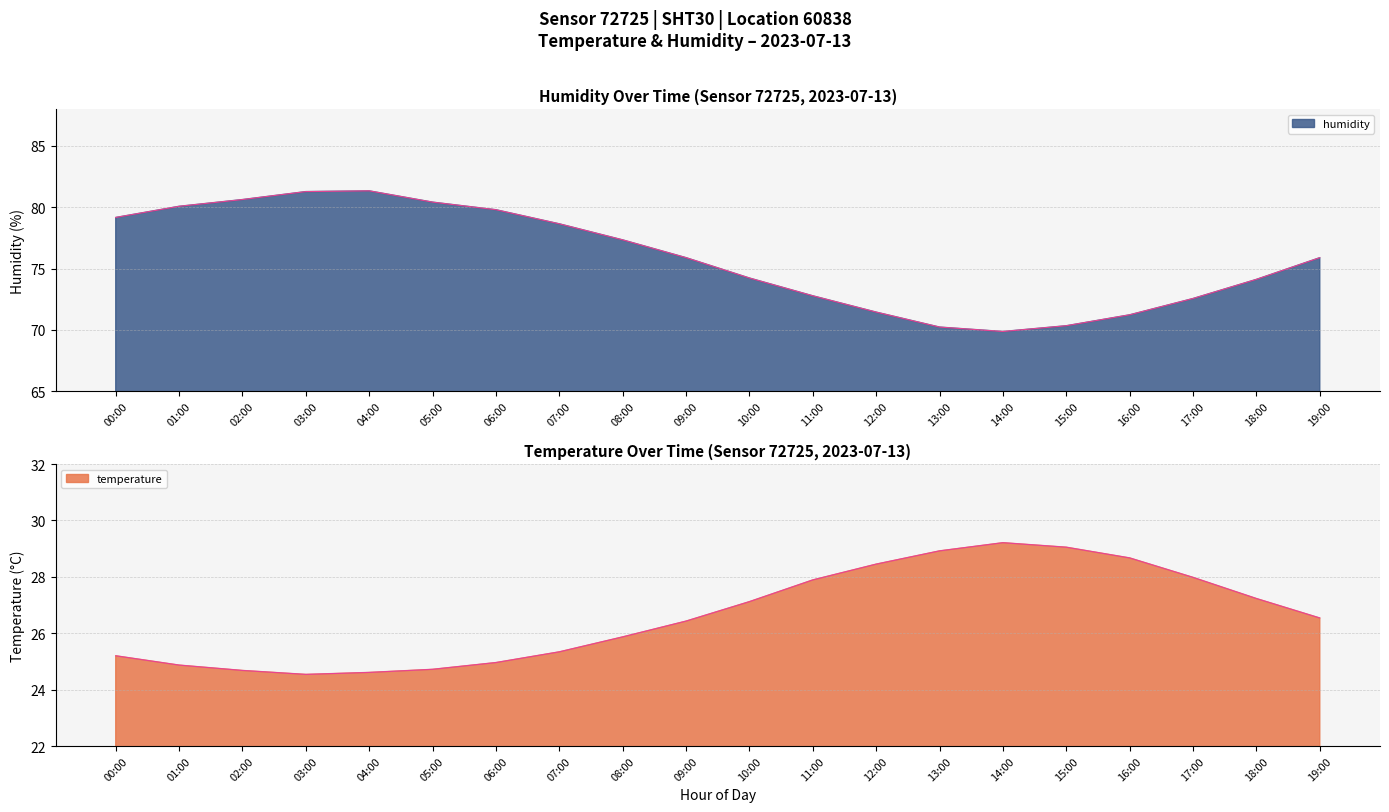

Reading left to right, list all the values displayed in this chart.

temperature: 00:00=25.2	01:00=24.9	02:00=24.7	03:00=24.5	04:00=24.6	05:00=24.7	06:00=25.0	07:00=25.3	08:00=25.9	09:00=26.4	10:00=27.1	11:00=27.9	12:00=28.4	13:00=28.9	14:00=29.2	15:00=29.1	16:00=28.7	17:00=28.0	18:00=27.2	19:00=26.5
humidity: 00:00=79.2	01:00=80.1	02:00=80.6	03:00=81.3	04:00=81.3	05:00=80.4	06:00=79.8	07:00=78.7	08:00=77.3	09:00=75.9	10:00=74.2	11:00=72.8	12:00=71.5	13:00=70.2	14:00=69.9	15:00=70.3	16:00=71.2	17:00=72.6	18:00=74.1	19:00=75.9